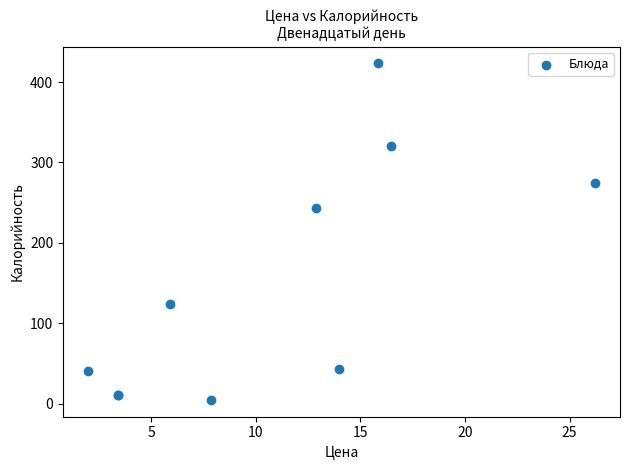

What Y value in the scatter plot is closest to 213?

243.4